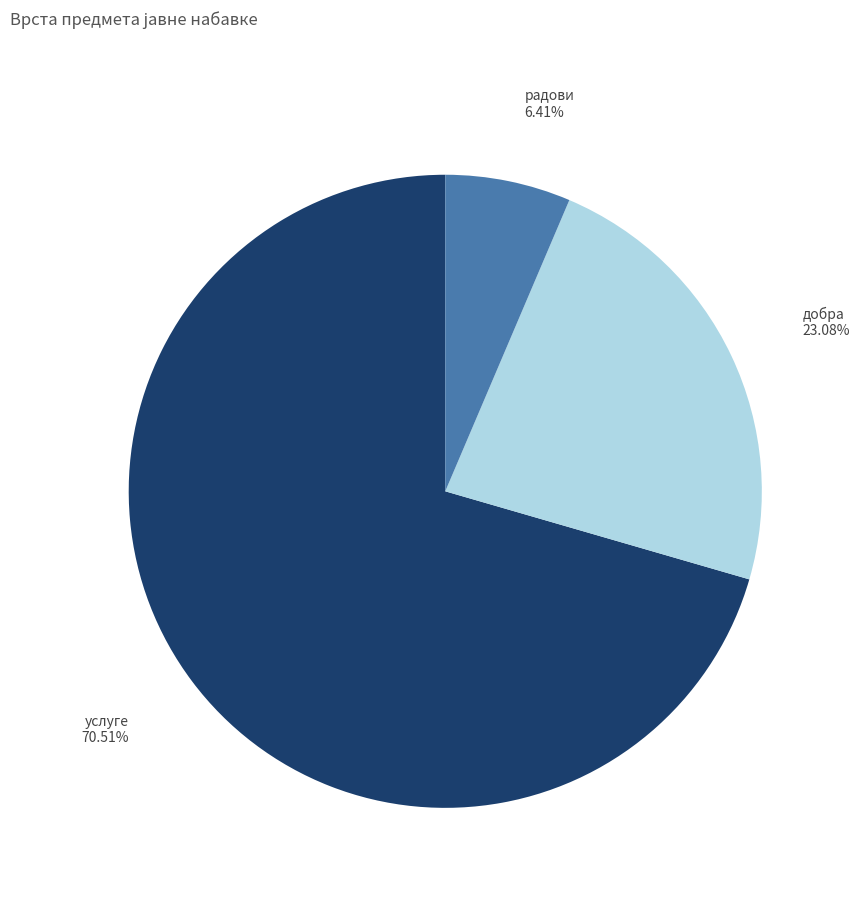

Which slice is the largest?

услуге